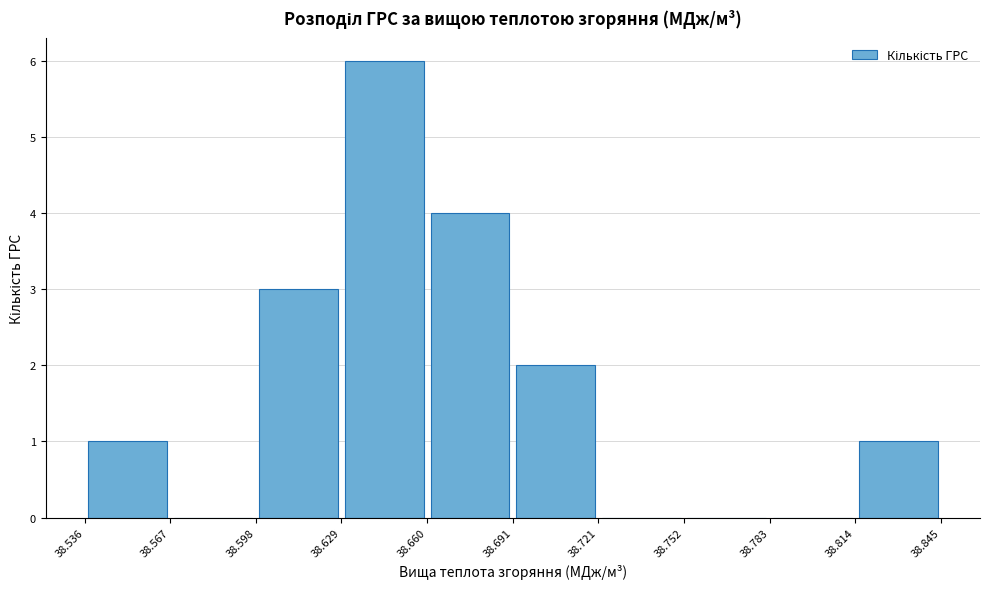

Reading left to right, list every bar in this chart as the range it spans on the x-axis followed by its height. The values are not printed on the chart, so give them approximately, as read against the axis.

38.536 to 38.567: 1
38.567 to 38.598: 0
38.598 to 38.629: 3
38.629 to 38.660: 6
38.660 to 38.691: 4
38.691 to 38.721: 2
38.721 to 38.752: 0
38.752 to 38.783: 0
38.783 to 38.814: 0
38.814 to 38.845: 1